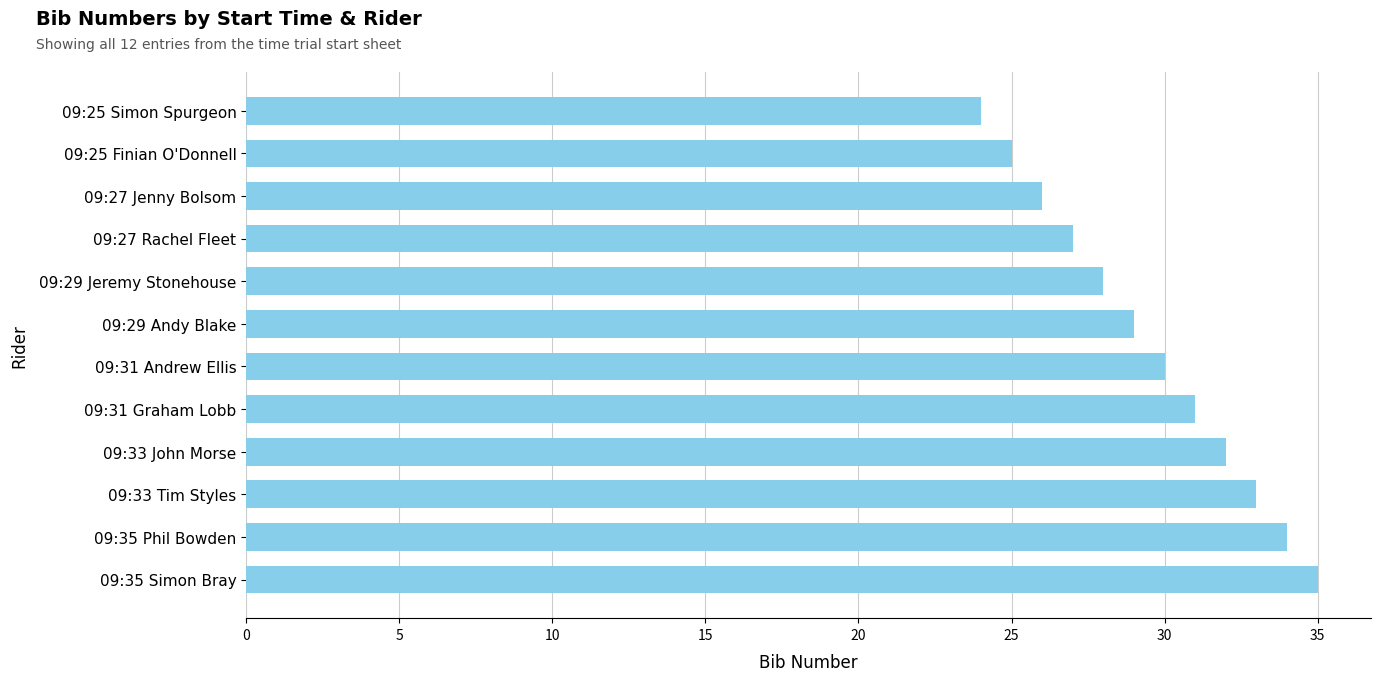

True or false: the data shows 59 at 09:35 Simon Bray.

False